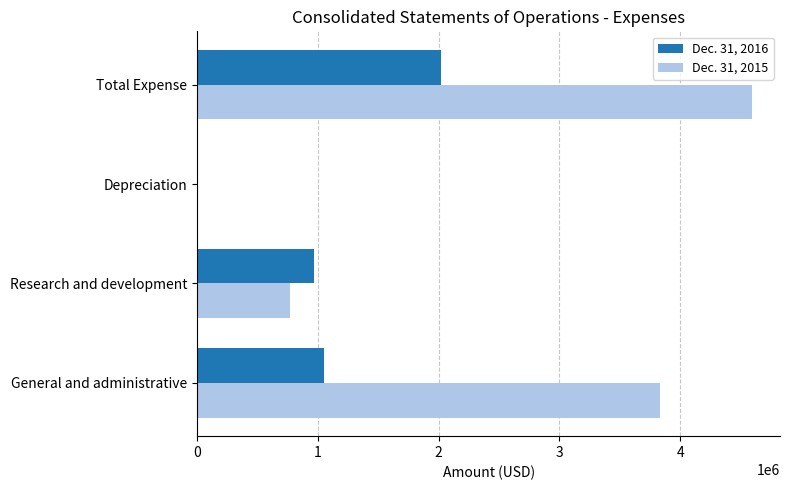

The value of Dec. 31, 2016 at Research and development is 967348. True or false?

True